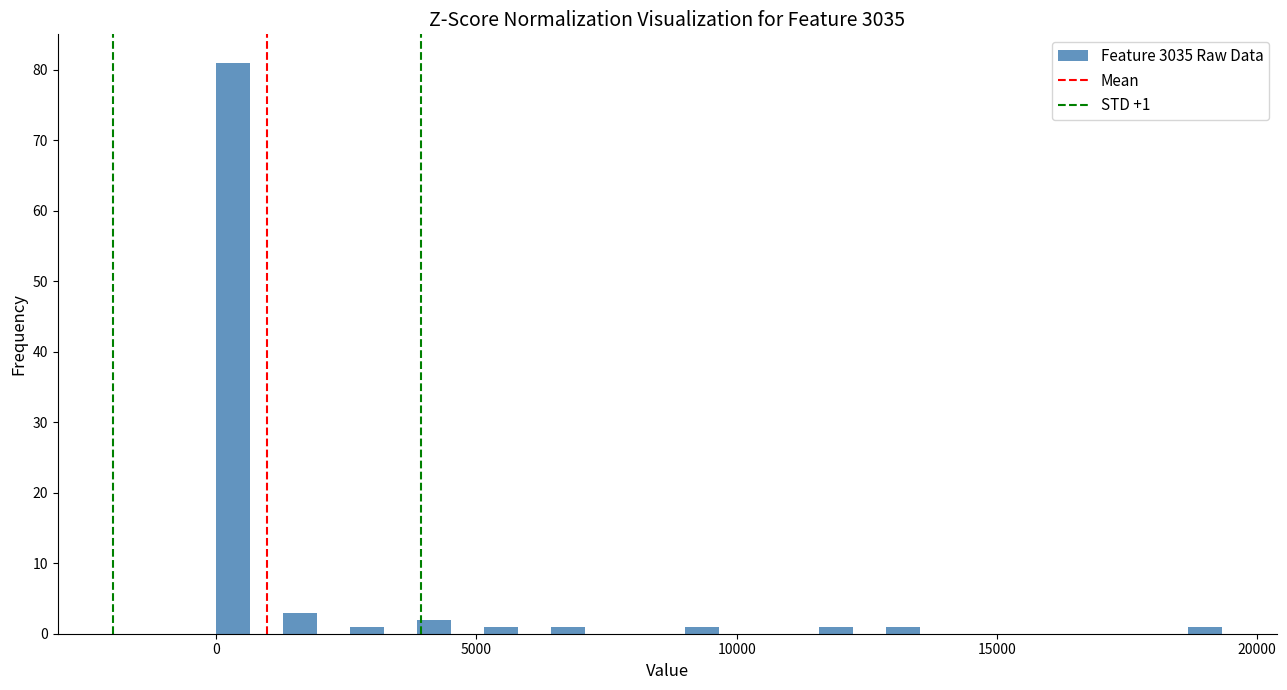

Read against the x-axis, roughly where is the centre of the tallest bar?

500